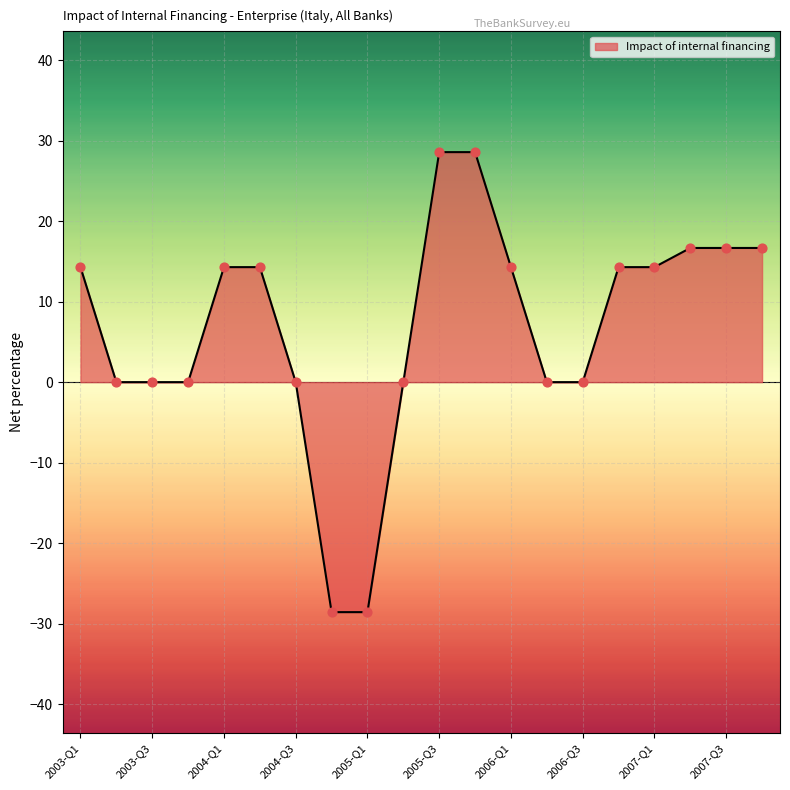

What is the greatest value displayed?

28.6